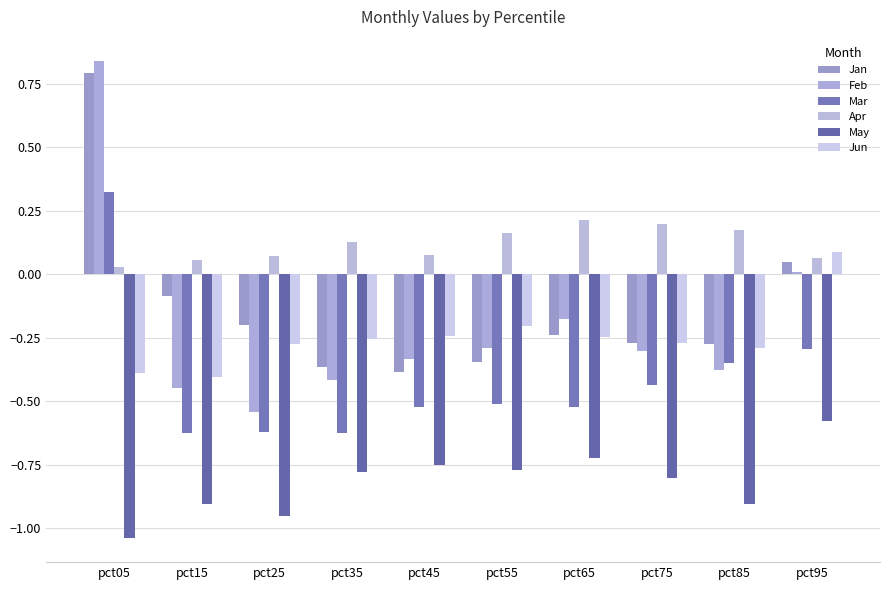

Count the number of categories in the chart.

10